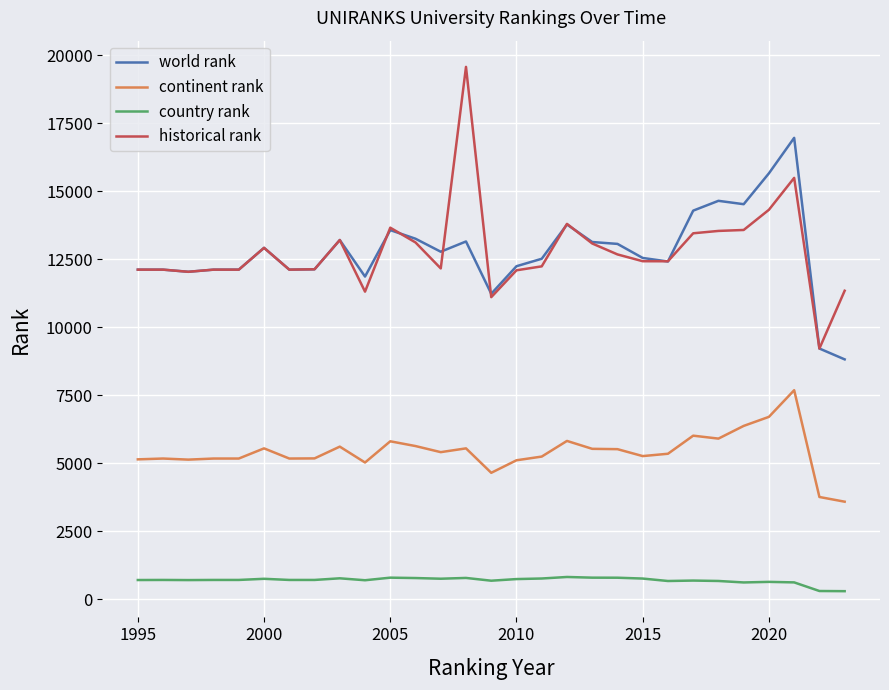

True or false: historical rank and country rank intersect in this chart.

False